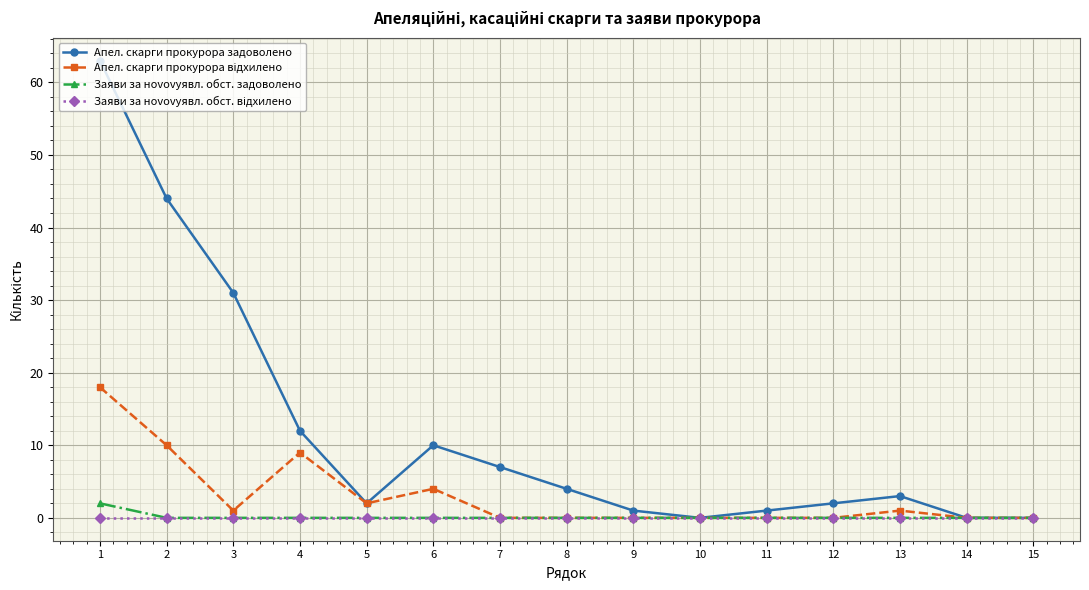

In Апел. скарги прокурора задоволено, how many points are higher than both neighbors (excluding endpoints)?

2